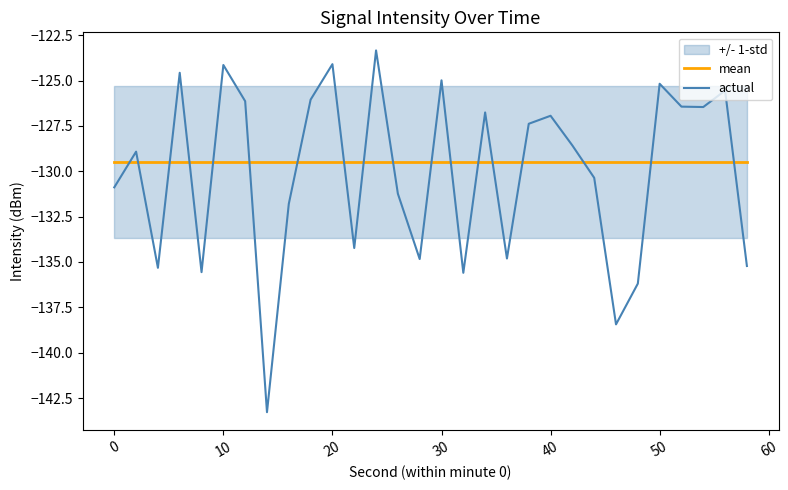

What is the average value of the actual series?

-130.1